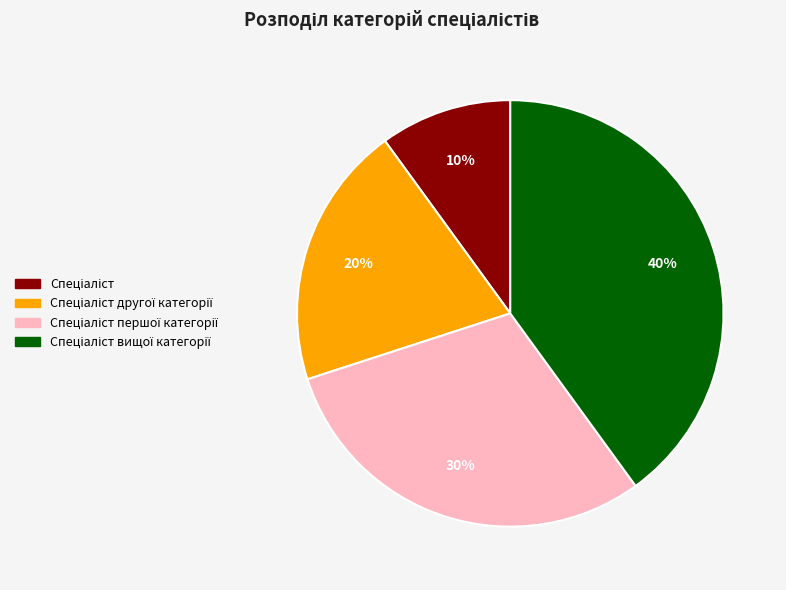

To the nearest percent, what is the difference between the largest and smallest slice percentages?

30%